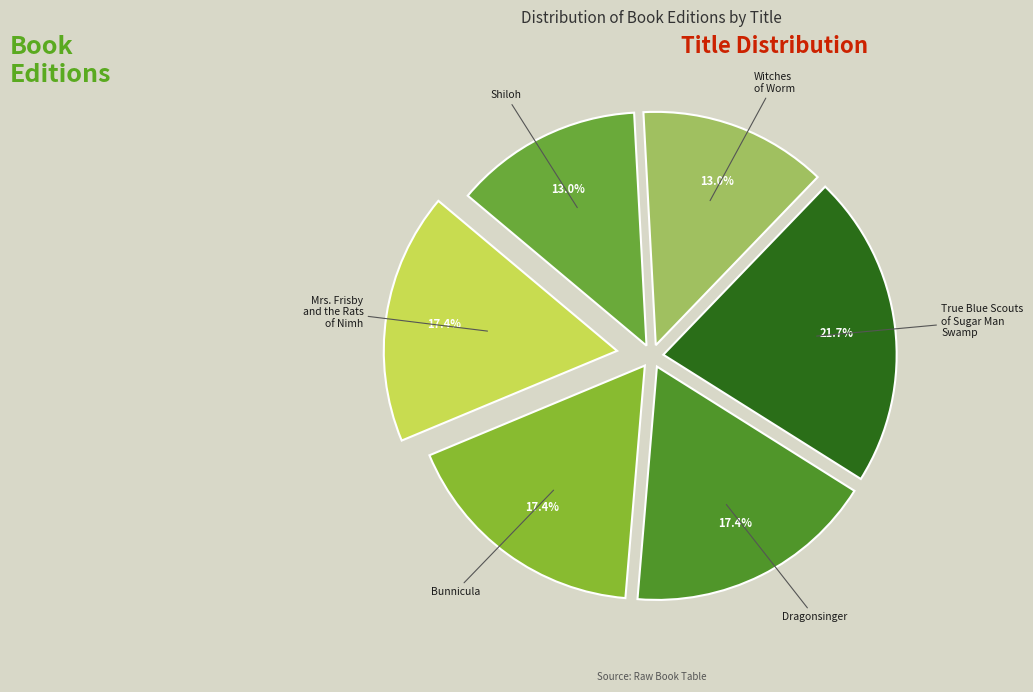

The Shiloh slice represents 24% of the pie. True or false?

False